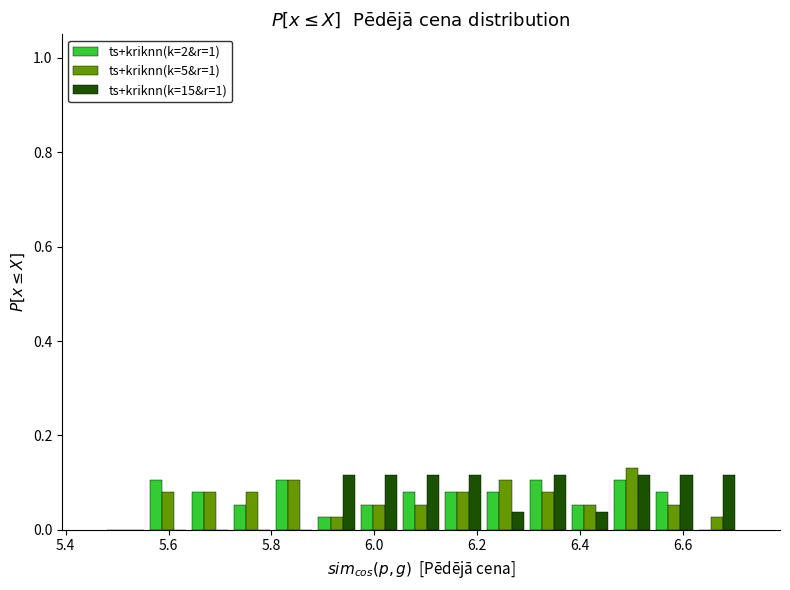

Reading left to right, list every range on the x-axis with the height of the bar of each series over it. Neither the bar edges nor the heights are printed on the chart, so give them approximately, as read against the axes.

5.48 to 5.56: ts+kriknn(k=2&r=1)=0	ts+kriknn(k=5&r=1)=0	ts+kriknn(k=15&r=1)=0
5.56 to 5.64: ts+kriknn(k=2&r=1)=0.10	ts+kriknn(k=5&r=1)=0.08	ts+kriknn(k=15&r=1)=0
5.64 to 5.72: ts+kriknn(k=2&r=1)=0.08	ts+kriknn(k=5&r=1)=0.08	ts+kriknn(k=15&r=1)=0
5.72 to 5.80: ts+kriknn(k=2&r=1)=0.06	ts+kriknn(k=5&r=1)=0.08	ts+kriknn(k=15&r=1)=0
5.80 to 5.88: ts+kriknn(k=2&r=1)=0.10	ts+kriknn(k=5&r=1)=0.10	ts+kriknn(k=15&r=1)=0
5.88 to 5.96: ts+kriknn(k=2&r=1)=0.02	ts+kriknn(k=5&r=1)=0.02	ts+kriknn(k=15&r=1)=0.12
5.96 to 6.04: ts+kriknn(k=2&r=1)=0.06	ts+kriknn(k=5&r=1)=0.06	ts+kriknn(k=15&r=1)=0.12
6.04 to 6.14: ts+kriknn(k=2&r=1)=0.08	ts+kriknn(k=5&r=1)=0.06	ts+kriknn(k=15&r=1)=0.12
6.14 to 6.22: ts+kriknn(k=2&r=1)=0.08	ts+kriknn(k=5&r=1)=0.08	ts+kriknn(k=15&r=1)=0.12
6.22 to 6.30: ts+kriknn(k=2&r=1)=0.08	ts+kriknn(k=5&r=1)=0.10	ts+kriknn(k=15&r=1)=0.04
6.30 to 6.38: ts+kriknn(k=2&r=1)=0.10	ts+kriknn(k=5&r=1)=0.08	ts+kriknn(k=15&r=1)=0.12
6.38 to 6.46: ts+kriknn(k=2&r=1)=0.06	ts+kriknn(k=5&r=1)=0.06	ts+kriknn(k=15&r=1)=0.04
6.46 to 6.54: ts+kriknn(k=2&r=1)=0.10	ts+kriknn(k=5&r=1)=0.14	ts+kriknn(k=15&r=1)=0.12
6.54 to 6.62: ts+kriknn(k=2&r=1)=0.08	ts+kriknn(k=5&r=1)=0.06	ts+kriknn(k=15&r=1)=0.12
6.62 to 6.70: ts+kriknn(k=2&r=1)=0	ts+kriknn(k=5&r=1)=0.02	ts+kriknn(k=15&r=1)=0.12